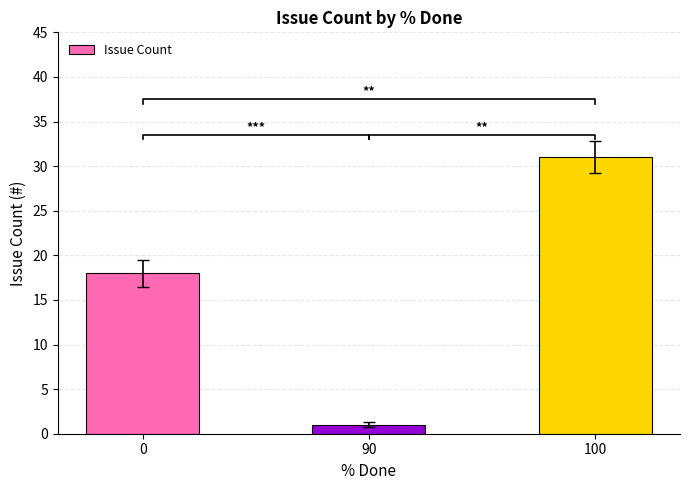

What is the difference between the values at 100 and 0?

13